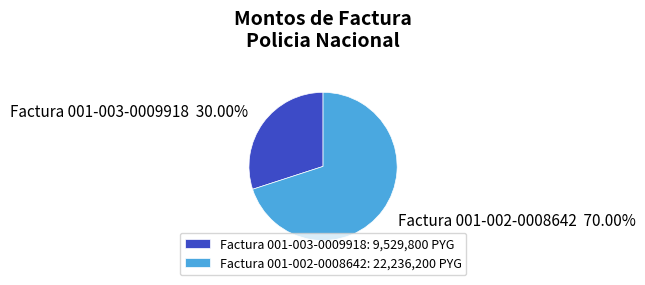

To the nearest percent, what is the difference between the largest and smallest slice percentages?

40%